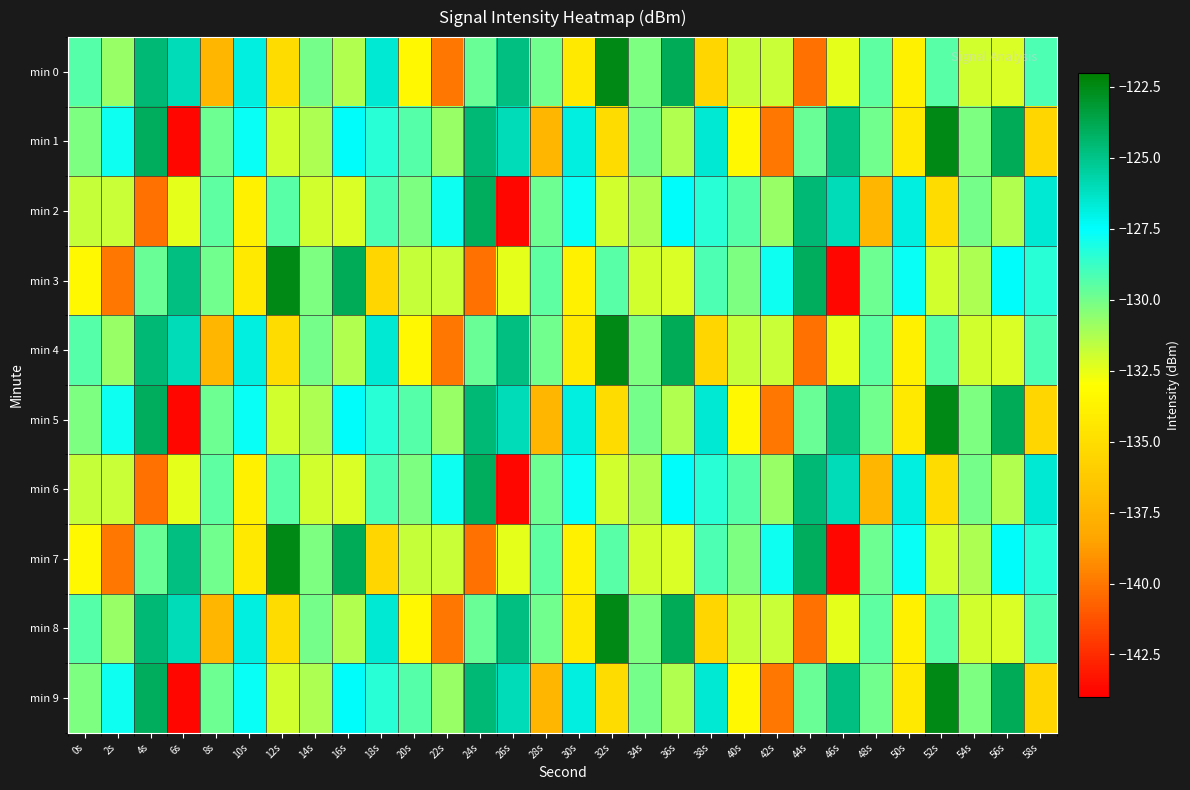

What is the spread (max minus min) of values at 6s?

18.9